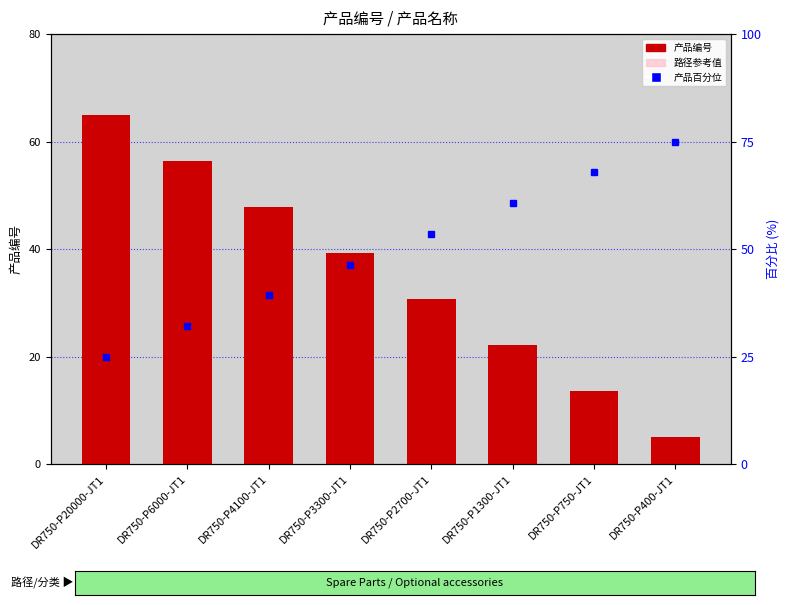

Is it true that 产品百分位 equals 25.0 at DR750-P20000-JT1?

True